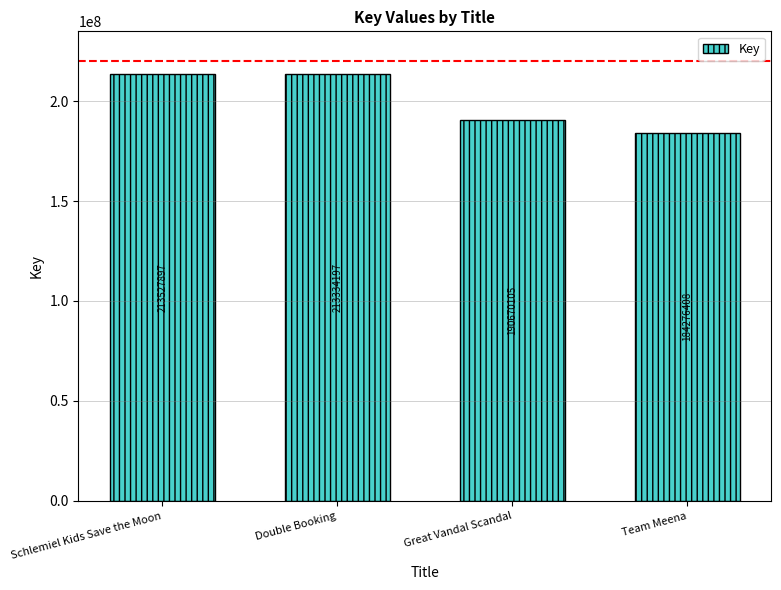

Is it true that the value at Great Vandal Scandal is 58996748?

False